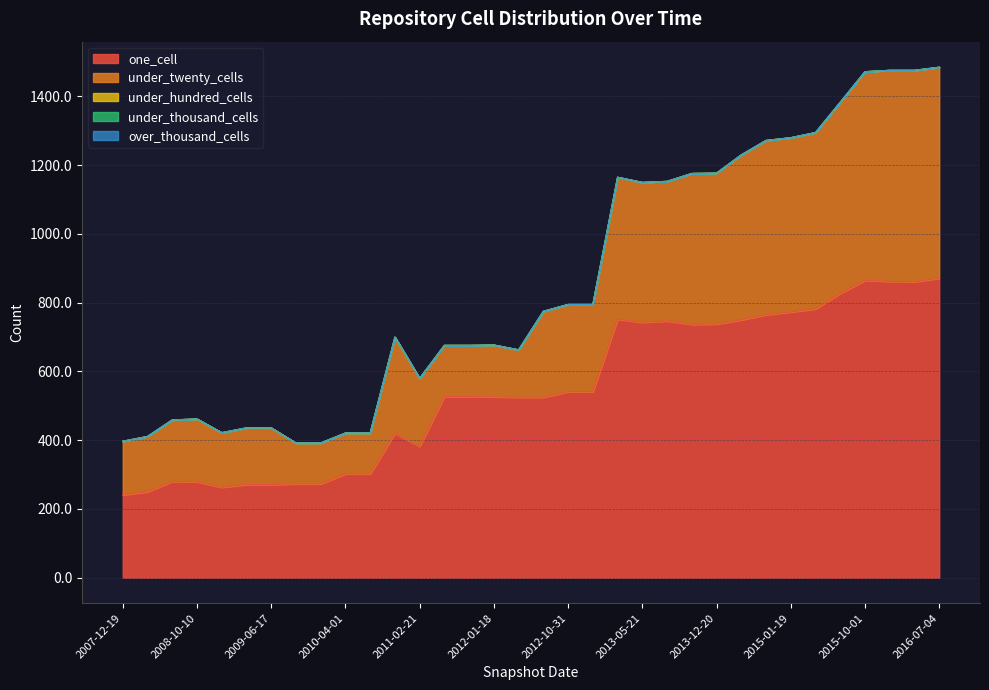

List the labels in order of over_thousand_cells value, largest first.

2007-12-19, 2008-04-01, 2008-06-27, 2008-10-10, 2008-12-17, 2009-04-06, 2009-06-17, 2009-09-25, 2009-12-16, 2010-04-01, 2010-07-26, 2010-11-17, 2011-02-21, 2011-06-10, 2011-09-05, 2012-01-18, 2012-03-26, 2012-07-13, 2012-10-31, 2012-12-11, 2013-02-20, 2013-05-21, 2013-07-09, 2013-09-10, 2013-12-20, 2014-03-28, 2014-09-08